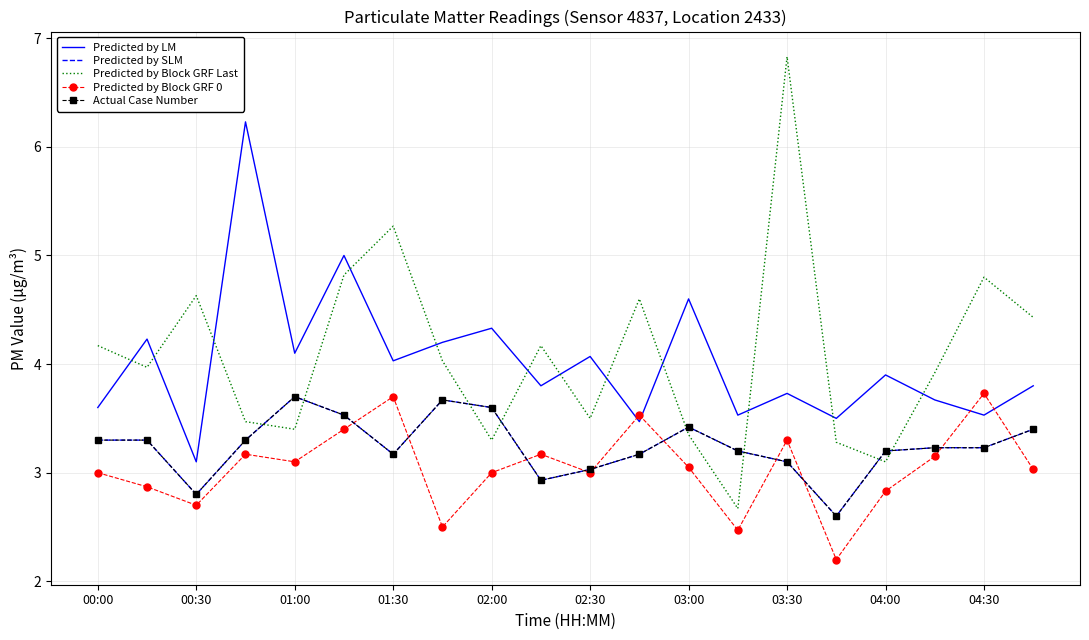

How many interior local valleys does the Predicted by SLM series have?

4